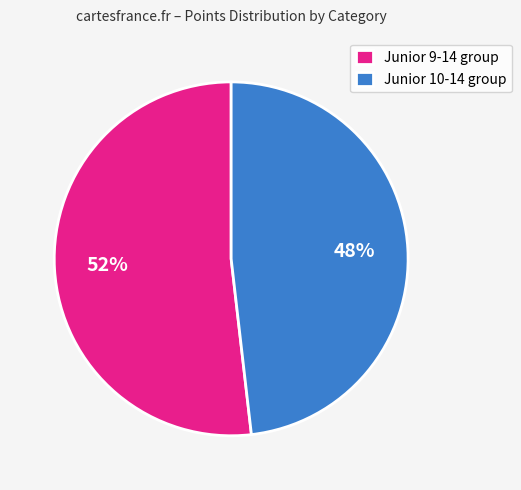

Is it true that Junior 10-14 group is 39% of the pie?

False